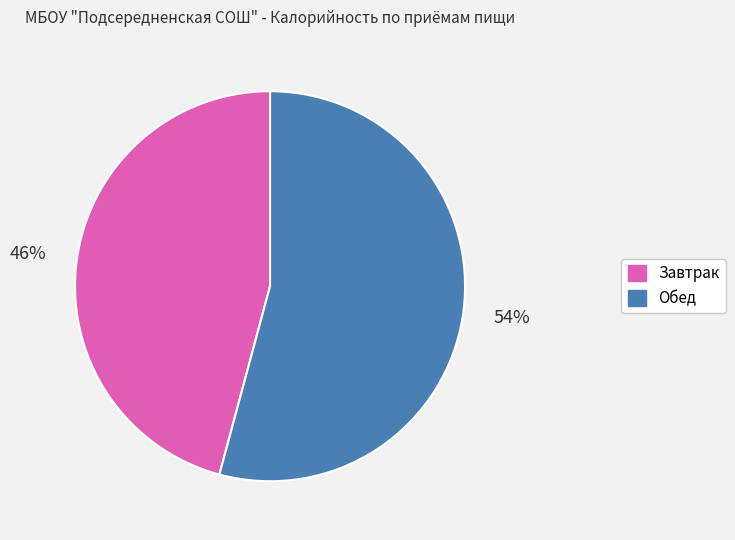

To the nearest percent, what portion does Обед represent?

54%